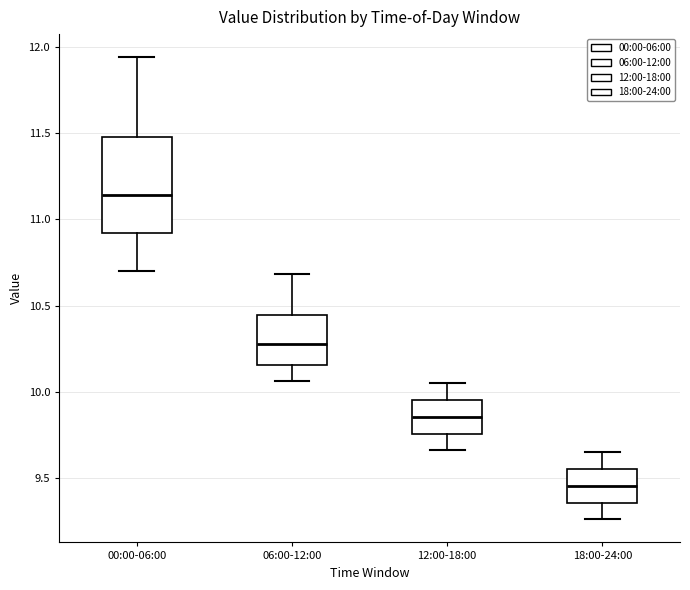

Reading left to right, read every box against the y-axis: the position of its median line, the range the box covers, and the ends of its whiskers. The values are not printed on the chart, so give them approximately, as read against the axis.

00:00-06:00: median 11.15, box 10.90 to 11.50, whiskers 10.70 to 11.95
06:00-12:00: median 10.30, box 10.15 to 10.45, whiskers 10.05 to 10.70
12:00-18:00: median 9.85, box 9.75 to 9.95, whiskers 9.65 to 10.05
18:00-24:00: median 9.45, box 9.35 to 9.55, whiskers 9.25 to 9.65